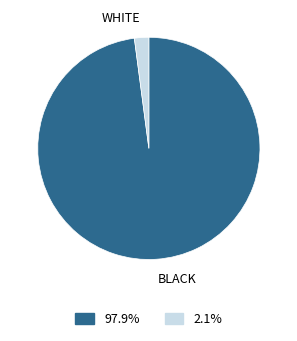

Does any single category account for the majority?

Yes